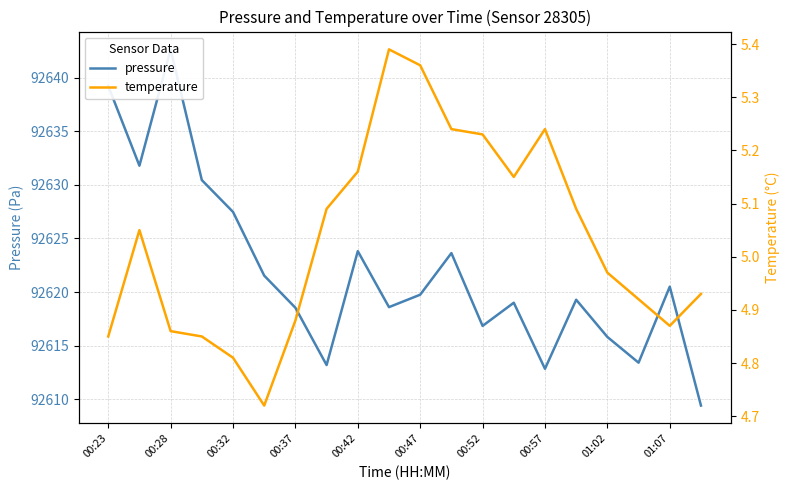

What is the difference between the highest and lowest values at 00:37?

92613.6